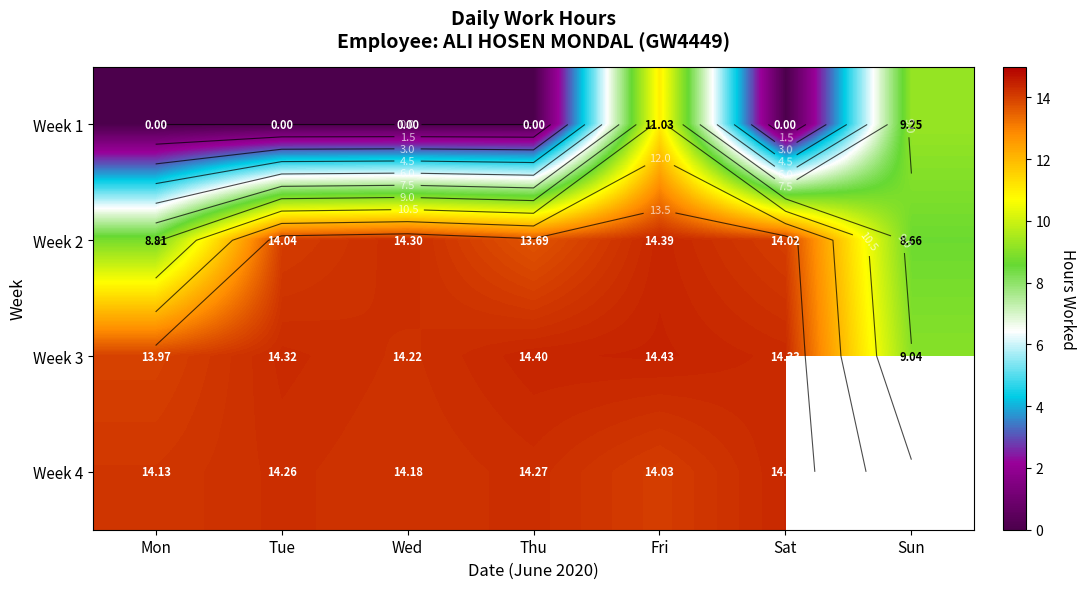

What is the total value across all series at Tue?

42.6